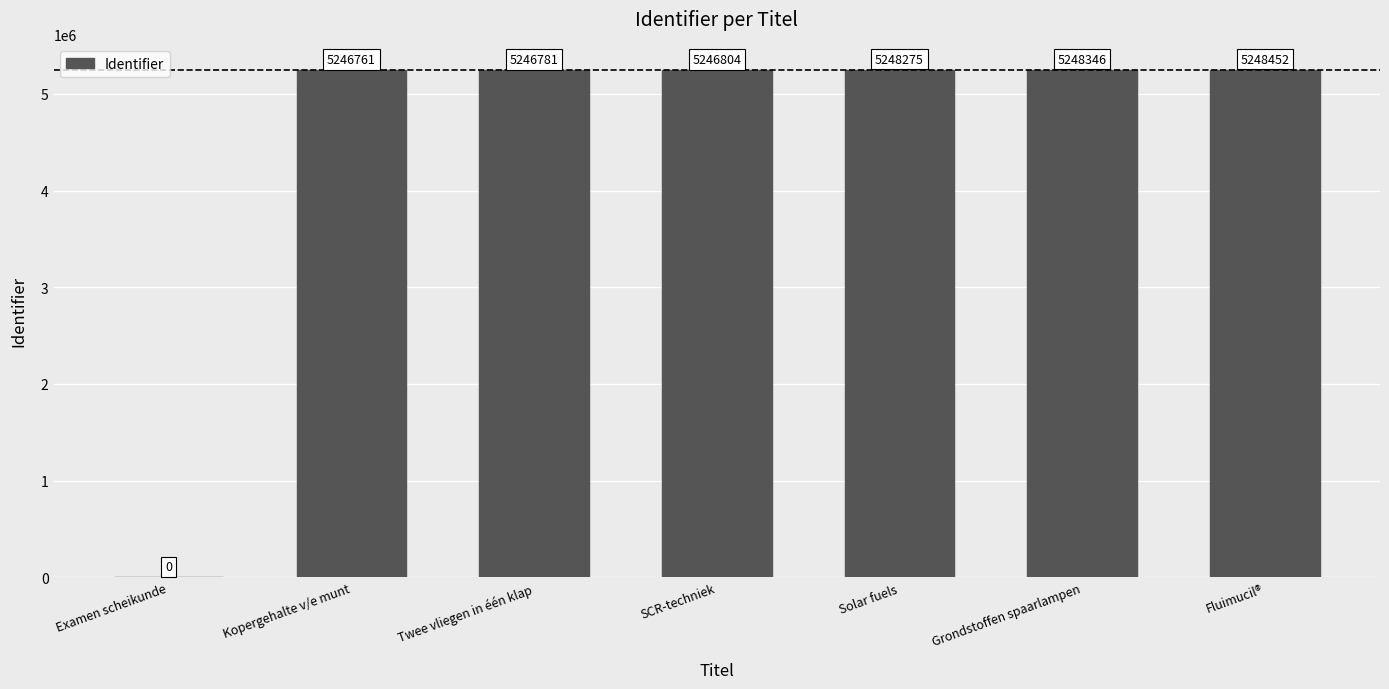

True or false: the data shows 5248275 at Solar fuels.

True